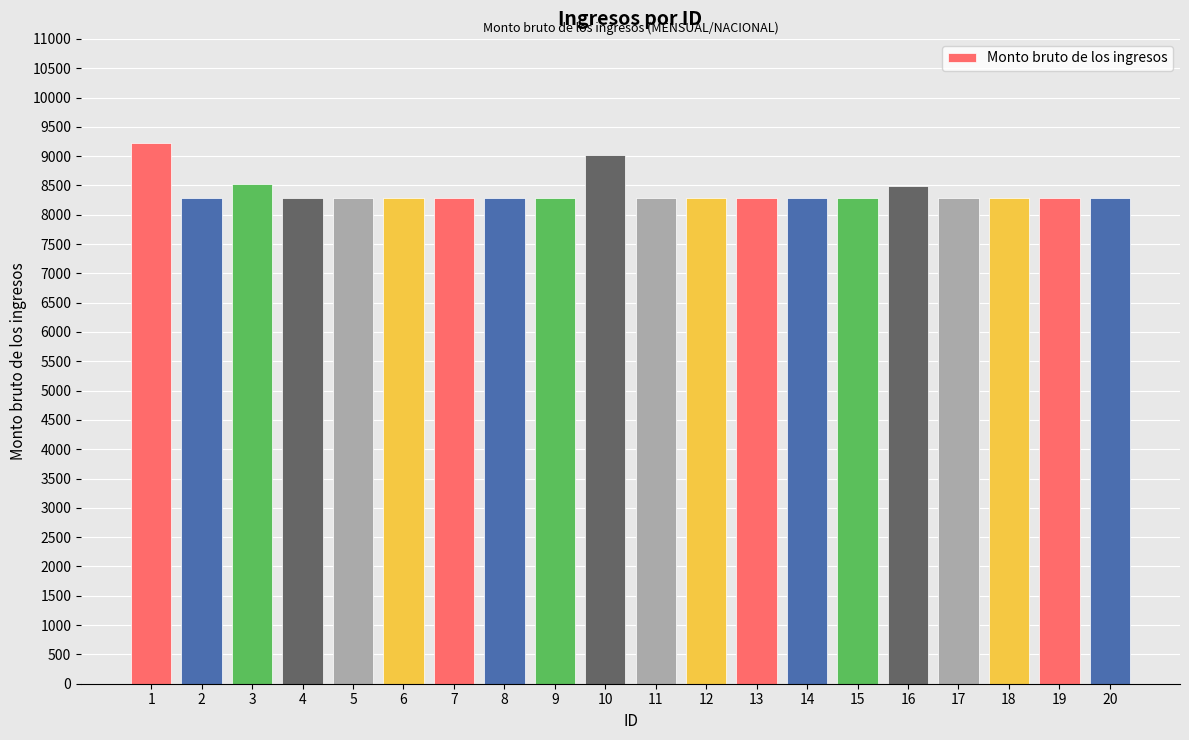

Count the number of categories in the chart.

20